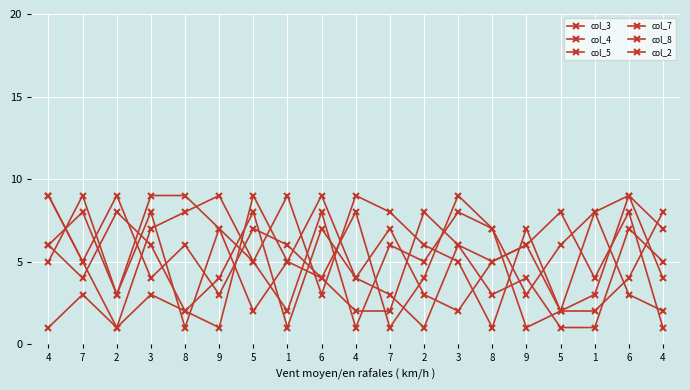

How many categories are shown in the chart?

19